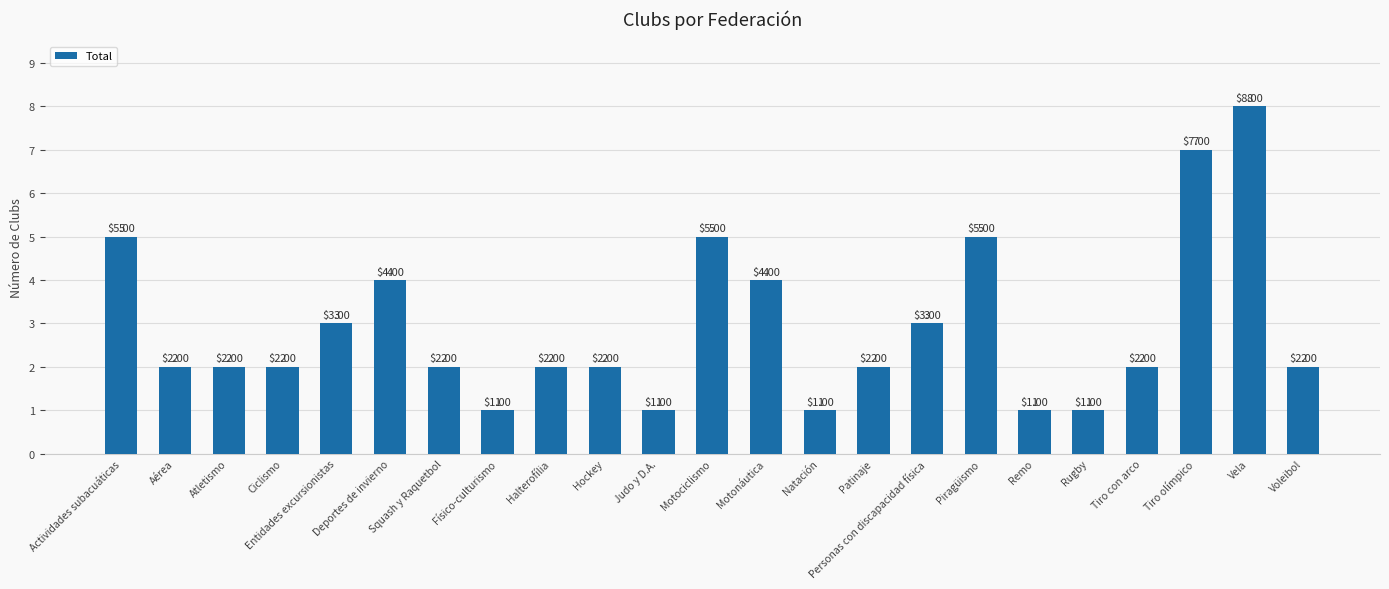

What is the label of the 1st bar from the left?

Actividades subacuáticas